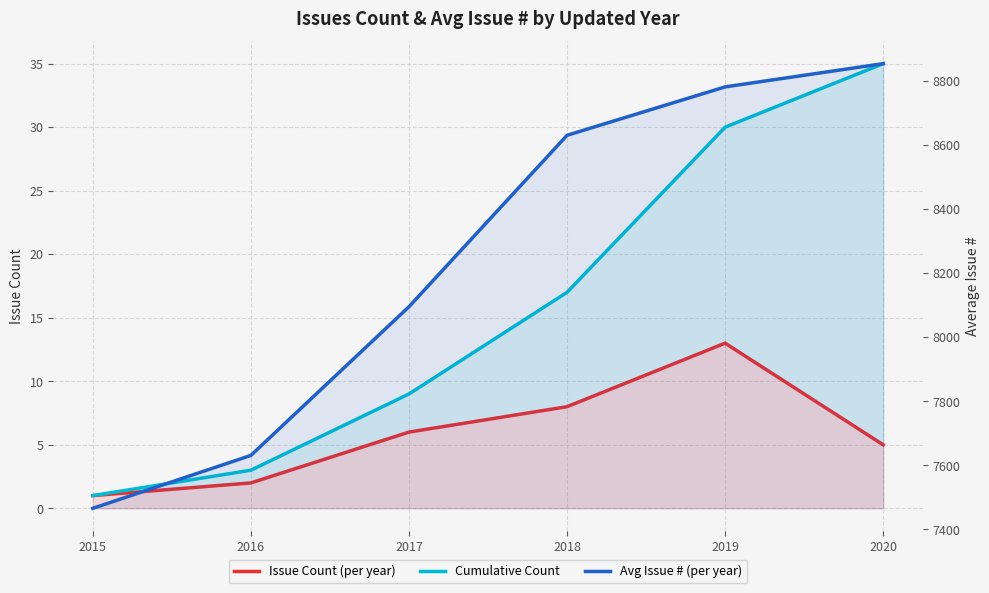

Is the value of Issue Count (per year) at 2017 greater than the value of Cumulative Count at 2018?

No